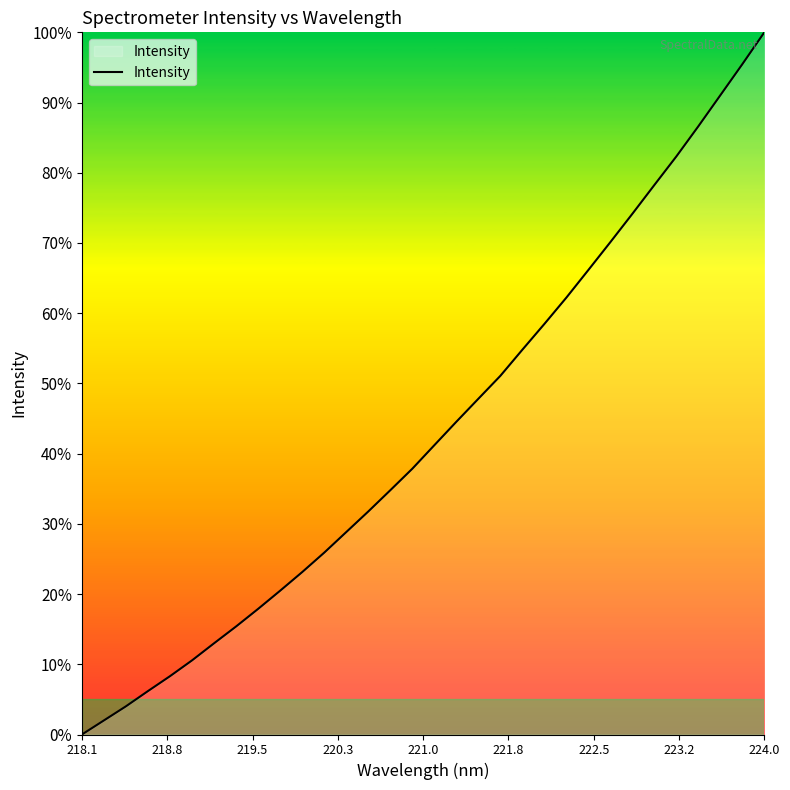

What is the greatest value displayed?

100.0